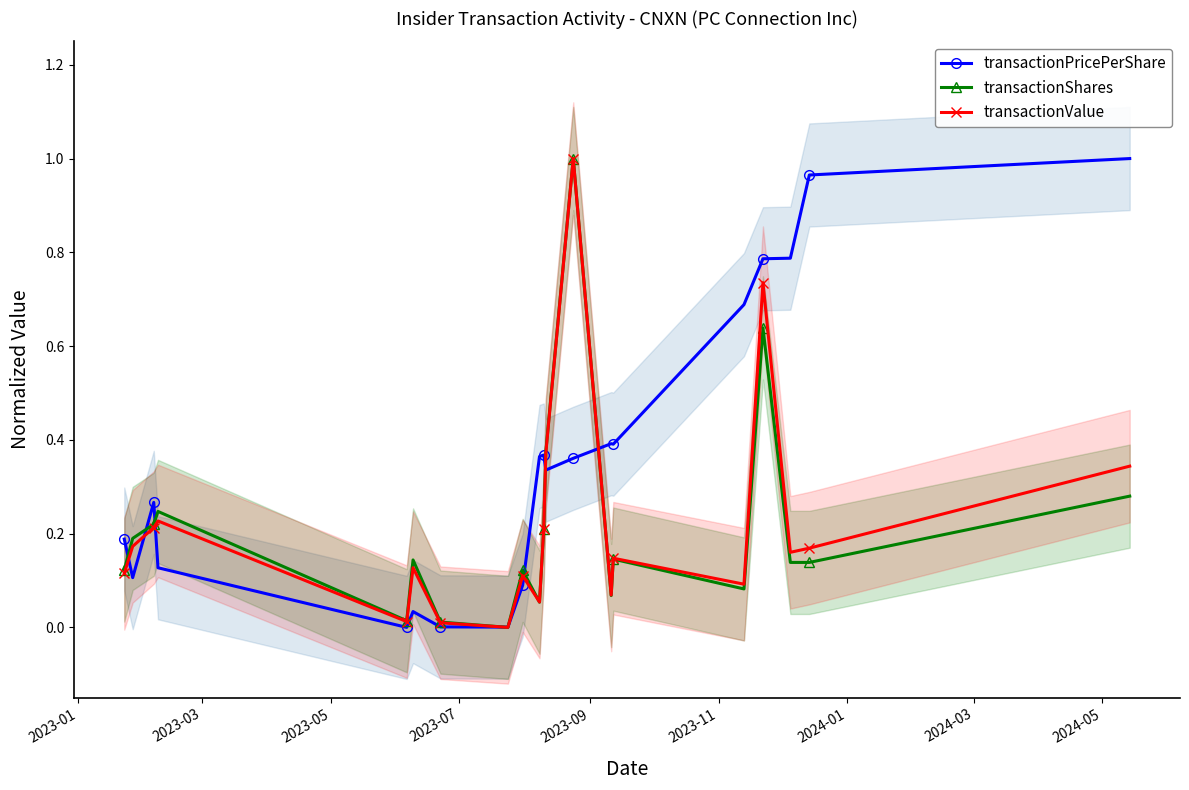

True or false: transactionValue has more than 2 points higher than both neighbors.

True